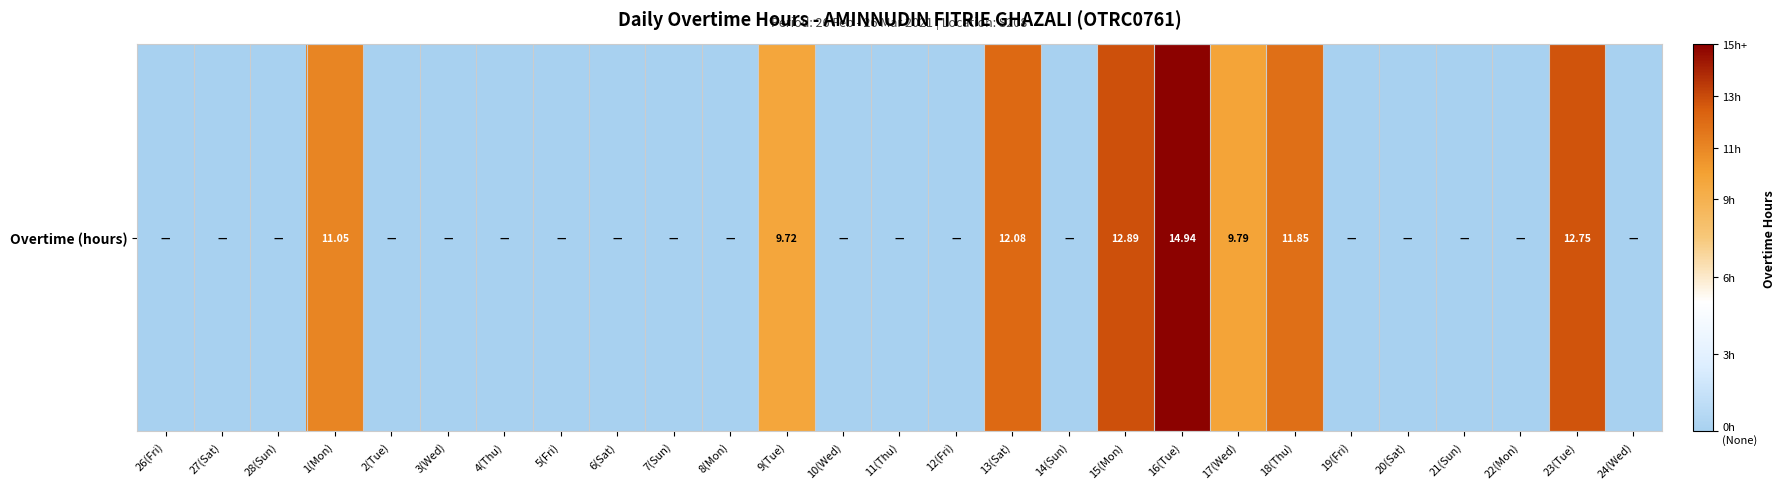

Which has a higher value, 18(Thu) or 11(Thu)?

18(Thu)